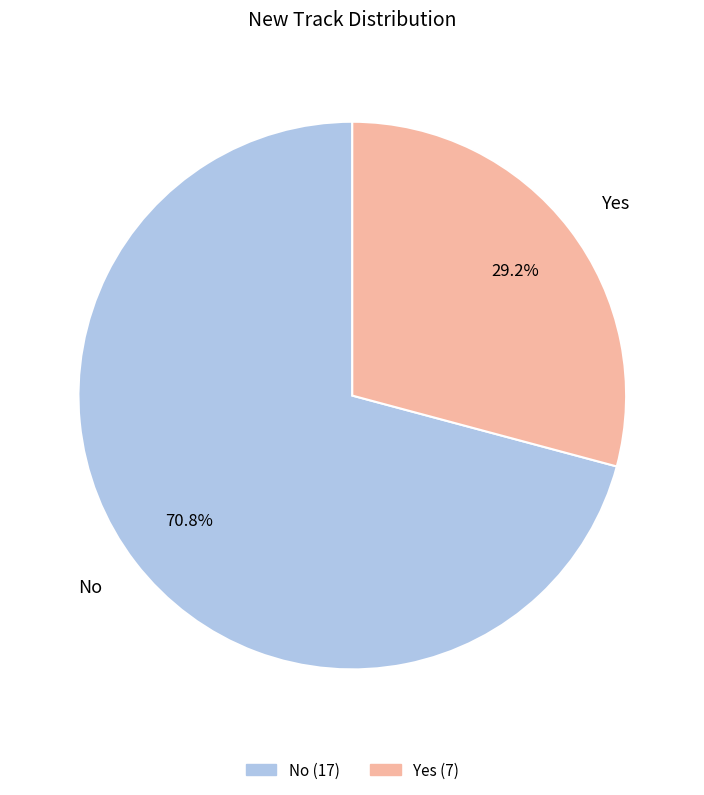

Does any single category account for the majority?

Yes